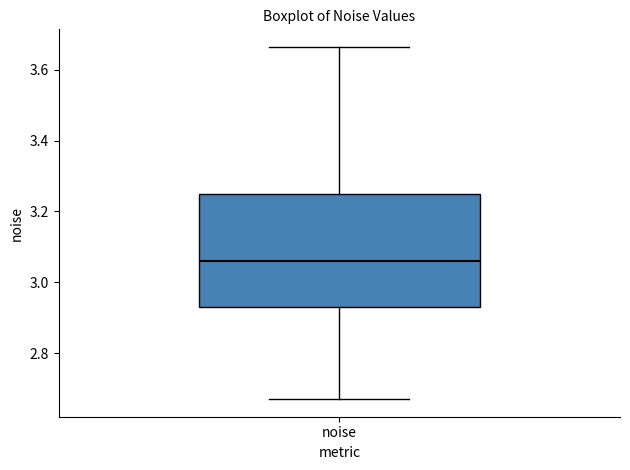

Read this box plot against the y-axis: the position of the median line, the range covered by the box, and the ends of both whiskers. The values are not printed on the chart, so give them approximately, as read against the axis.

median 3.06, box 2.94 to 3.24, whiskers 2.68 to 3.66